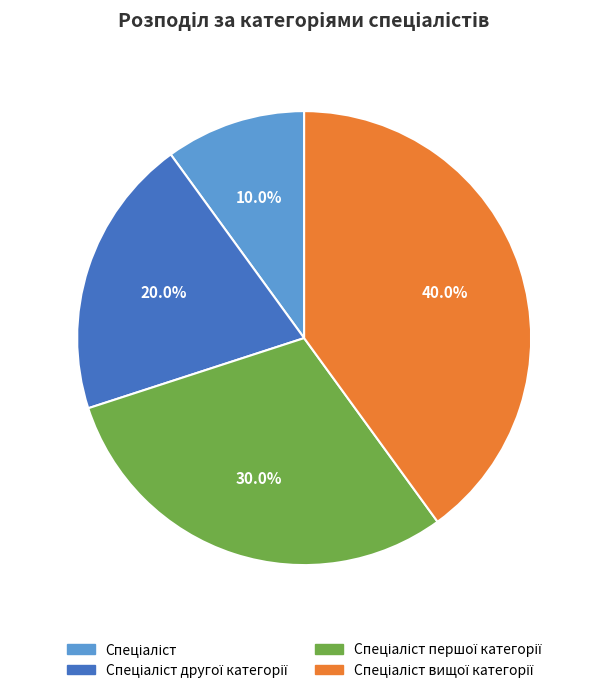

Is there any slice that represents more than half of the pie?

No